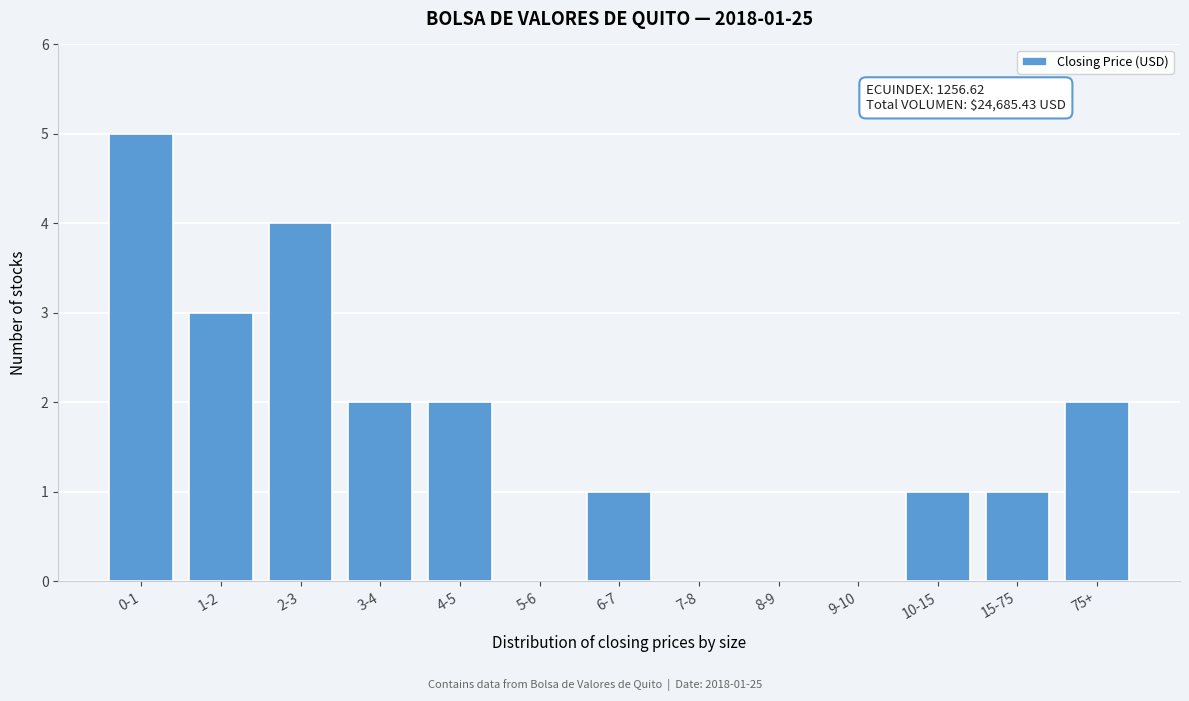

Reading left to right, list all the values displayed in this chart.

0-1=5	1-2=3	2-3=4	3-4=2	4-5=2	5-6=0	6-7=1	7-8=0	8-9=0	9-10=0	10-15=1	15-75=1	75+=2